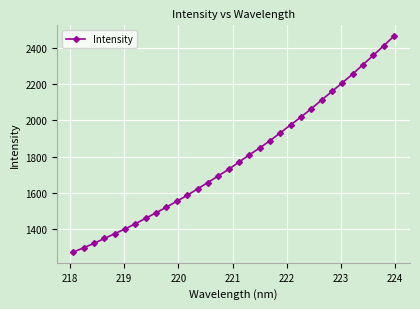

What is the difference between the maximum and second lowest values?

1170.9